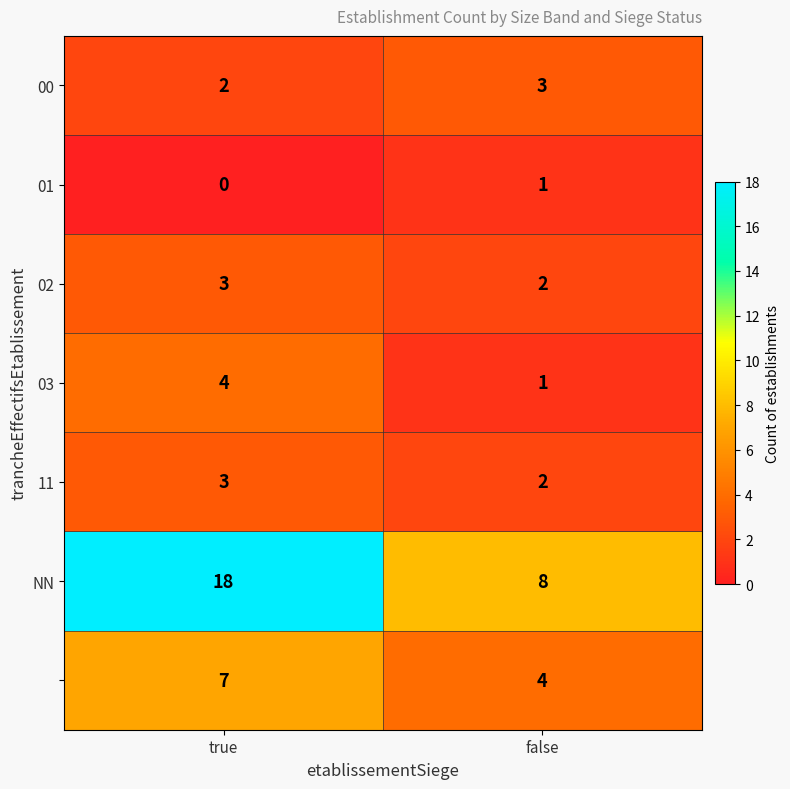

At which category is the sum across all series the highest?

true